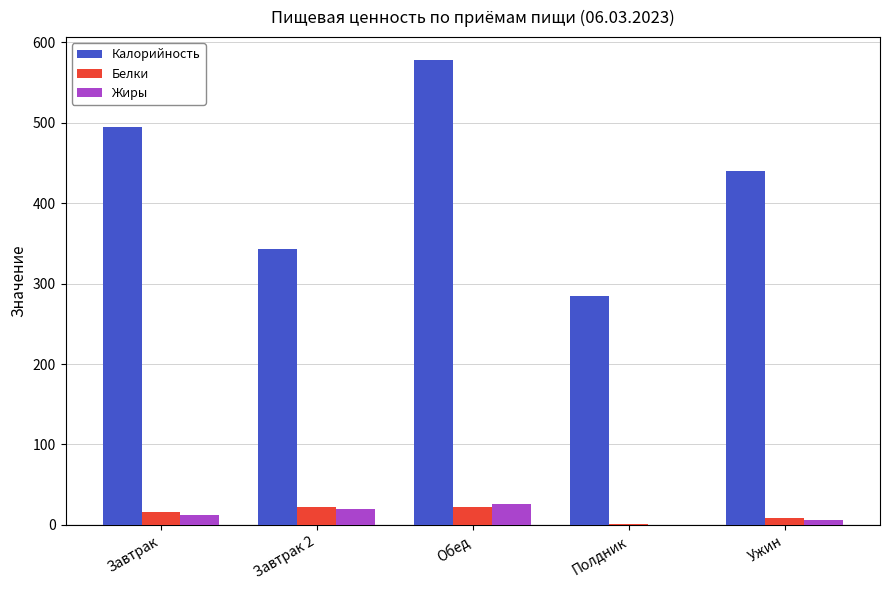

What is the sum of all Жиры values?

64.5